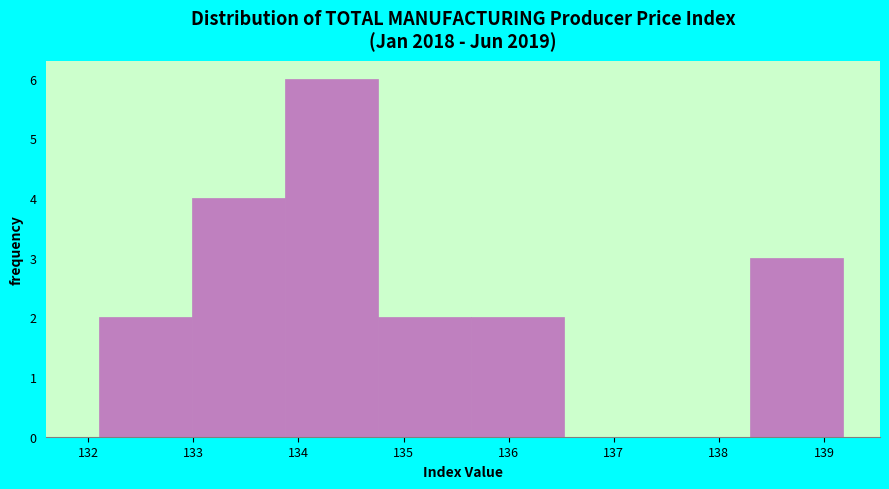

Reading left to right, list every bar in this chart as the range it spans on the x-axis followed by its height. Neither the bar edges nor the heights are printed on the chart, so give them approximately, as read against the axes.

132.1 to 133.0: 2
133.0 to 133.9: 4
133.9 to 134.8: 6
134.8 to 135.6: 2
135.6 to 136.5: 2
136.5 to 137.4: 0
137.4 to 138.3: 0
138.3 to 139.2: 3